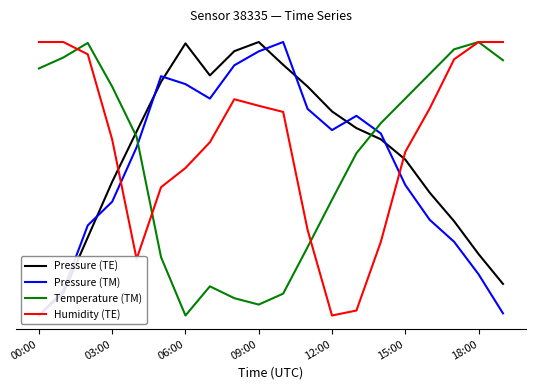

What are all the series names shown in the legend?

Pressure (TE), Pressure (TM), Temperature (TM), Humidity (TE)